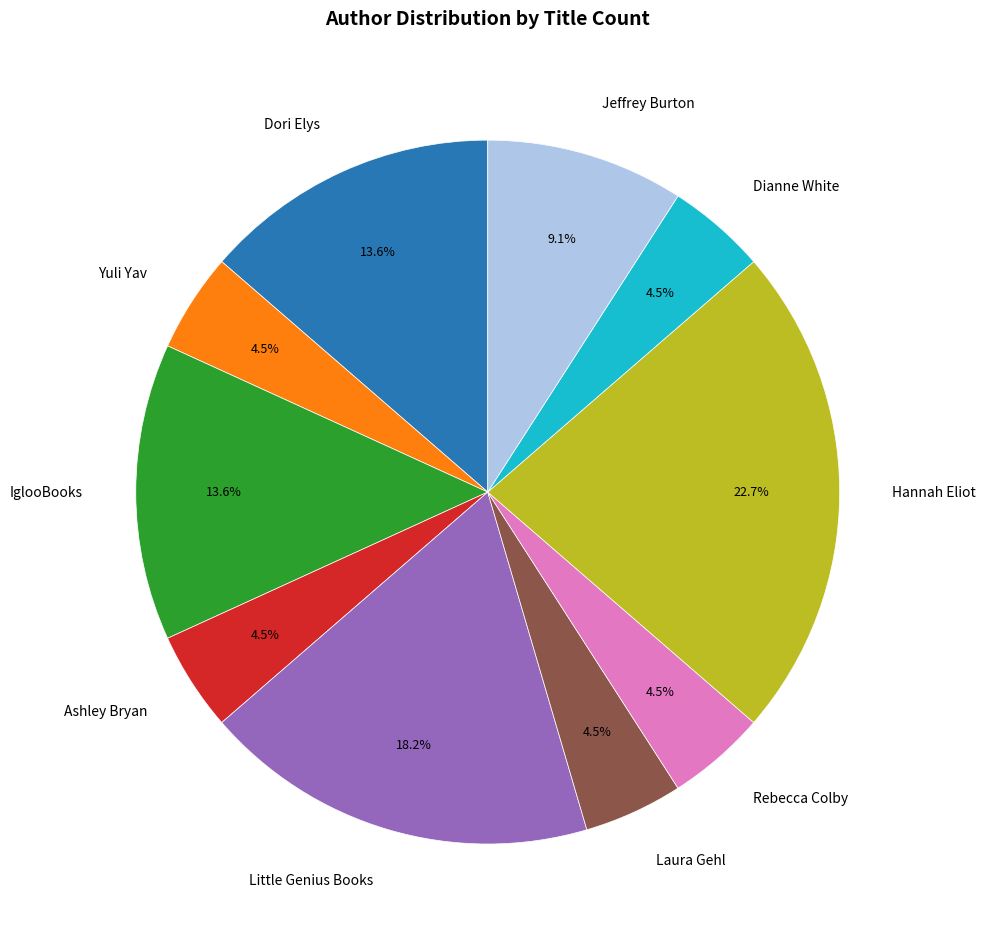

Count the number of slices in the pie.

10